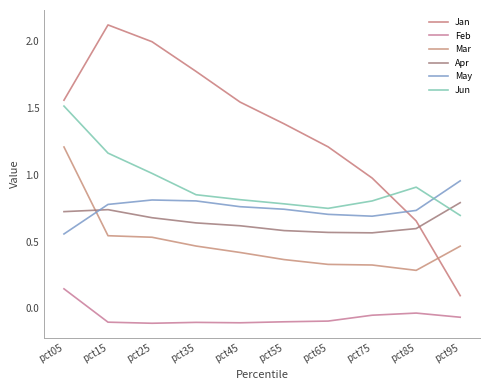

How many values in Feb are above zero?

1